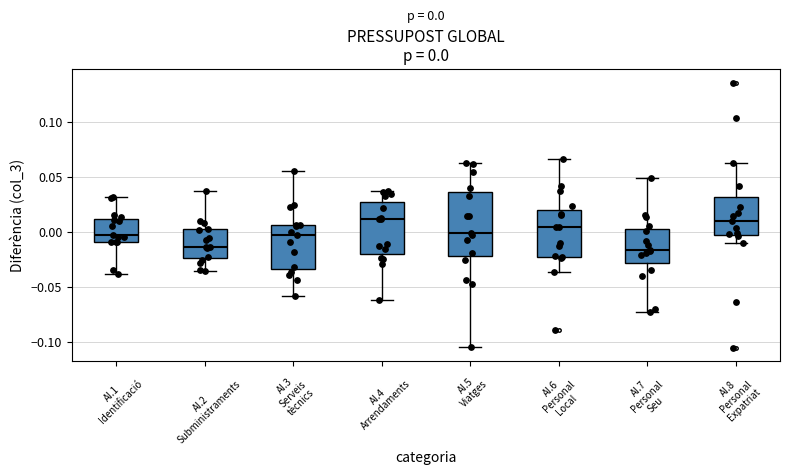

Comparing the boxes themselves (not the whiskers), which one is the tallest?

AI.5 Viatges